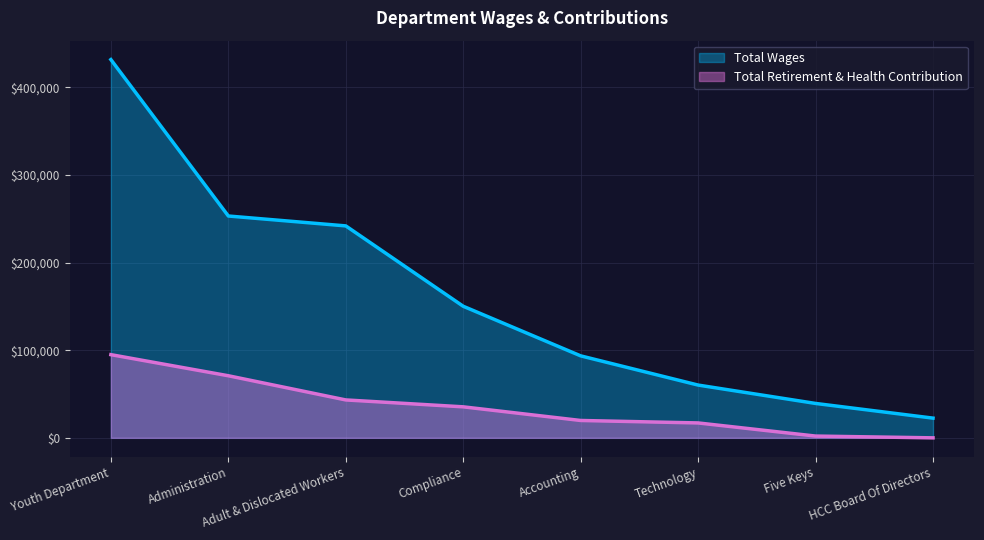

At which label does Total Retirement & Health Contribution first exceed 35384?

Youth Department